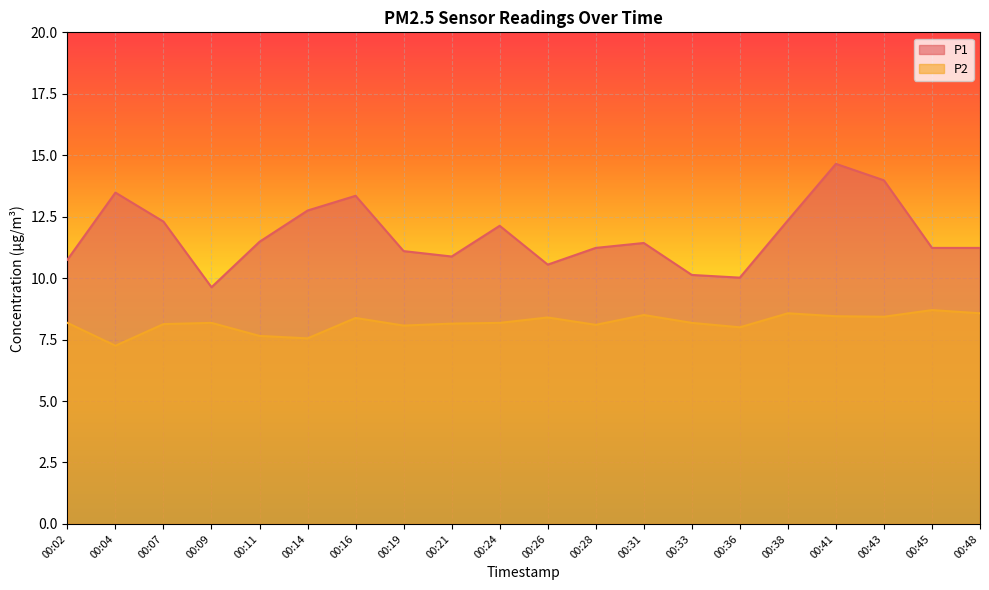

In P2, how many points are higher than both neighbors (excluding endpoints)?

6